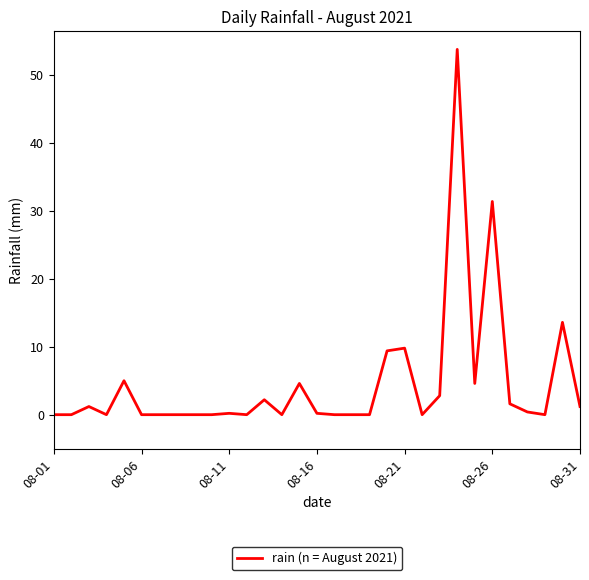

What is the greatest value displayed?

53.8